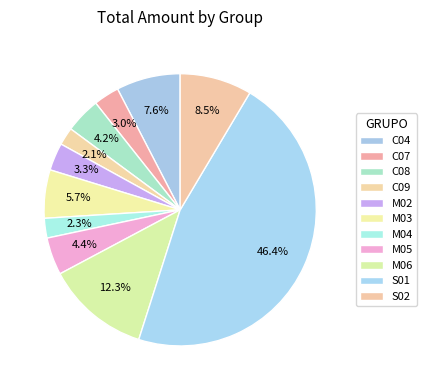

Does M04 represent more than half of the total?

No